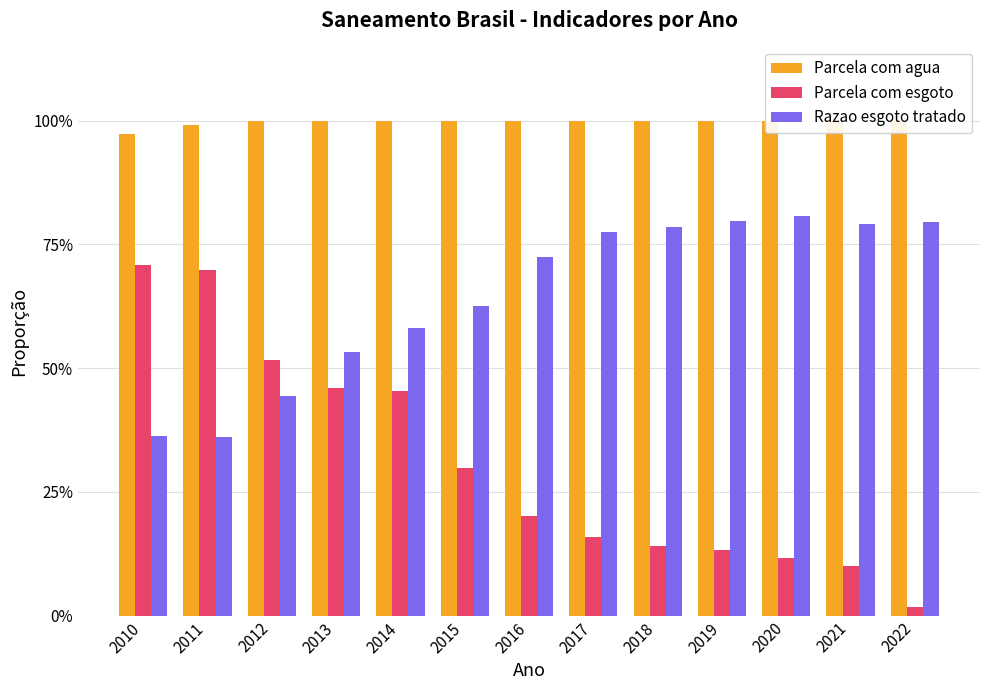

Between 2012 and 2019, which series saw the biggest shift?

Parcela com esgoto